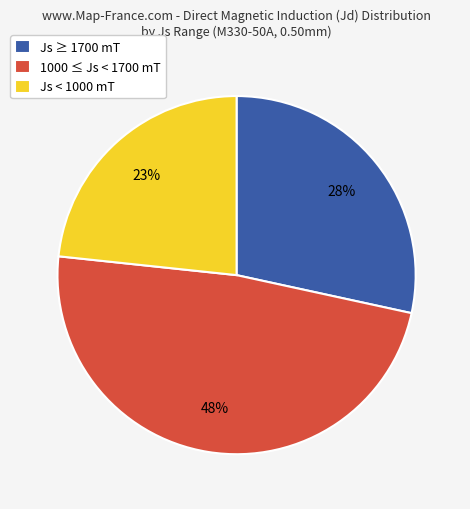

Count the number of slices in the pie.

3